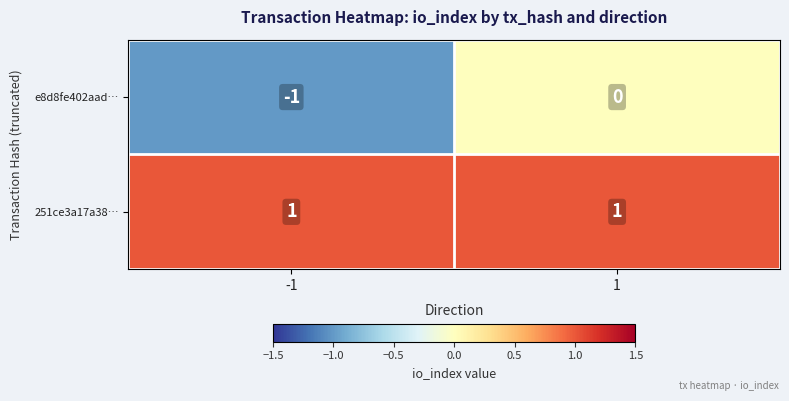

Which series changed the most between -1 and 1?

e8d8fe402aad…